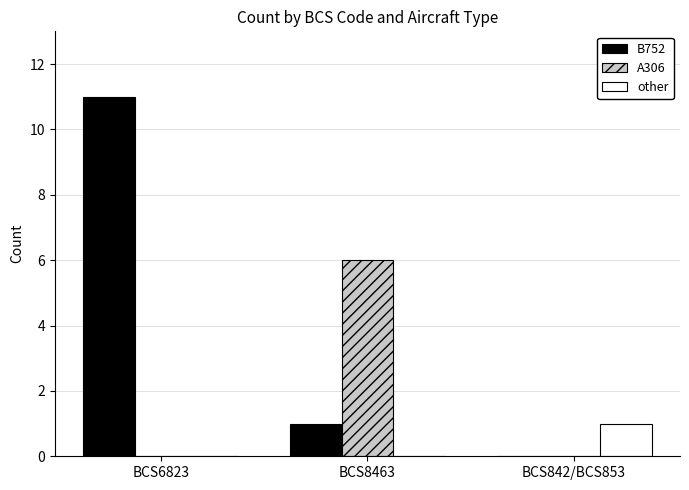

Which label corresponds to the largest value in the chart?

BCS6823